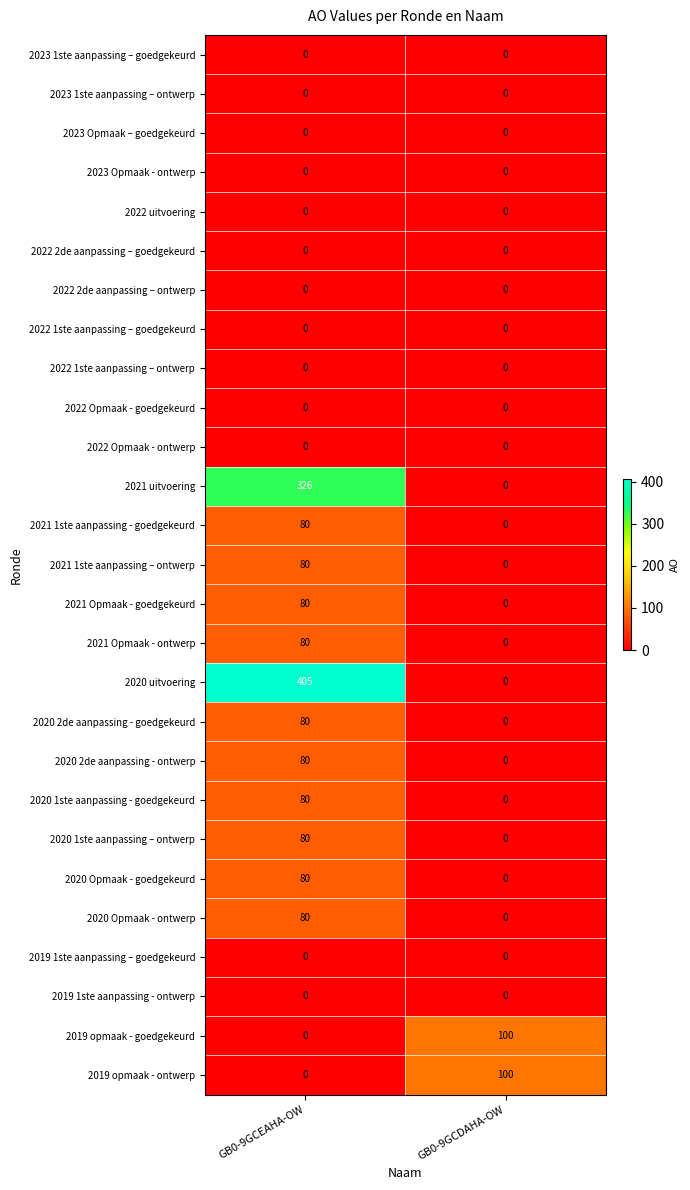

What is the greatest value displayed?

405